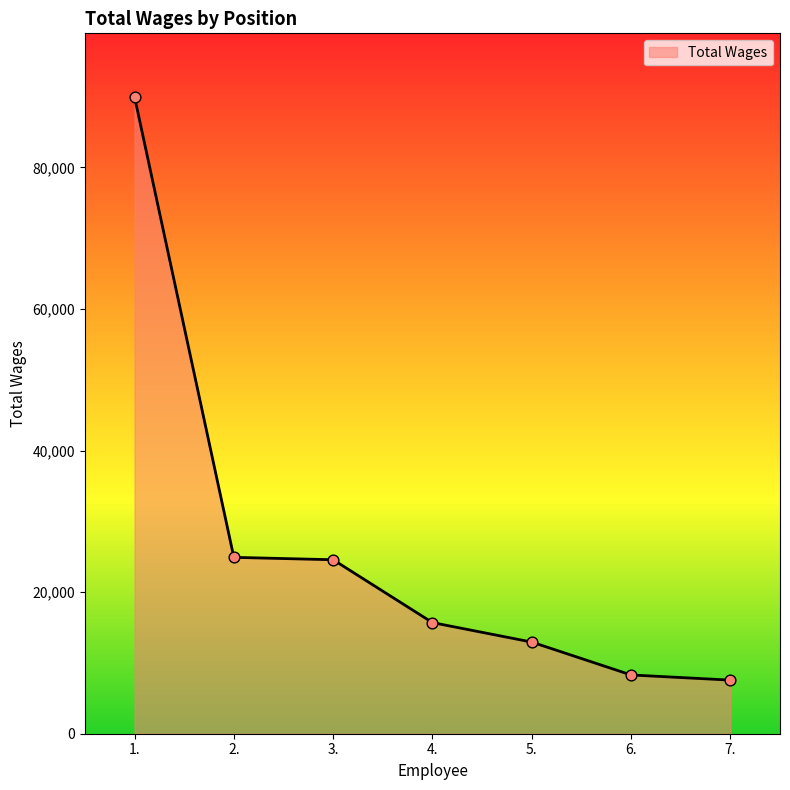

What is the change in value from 1. to 6.?

-81640